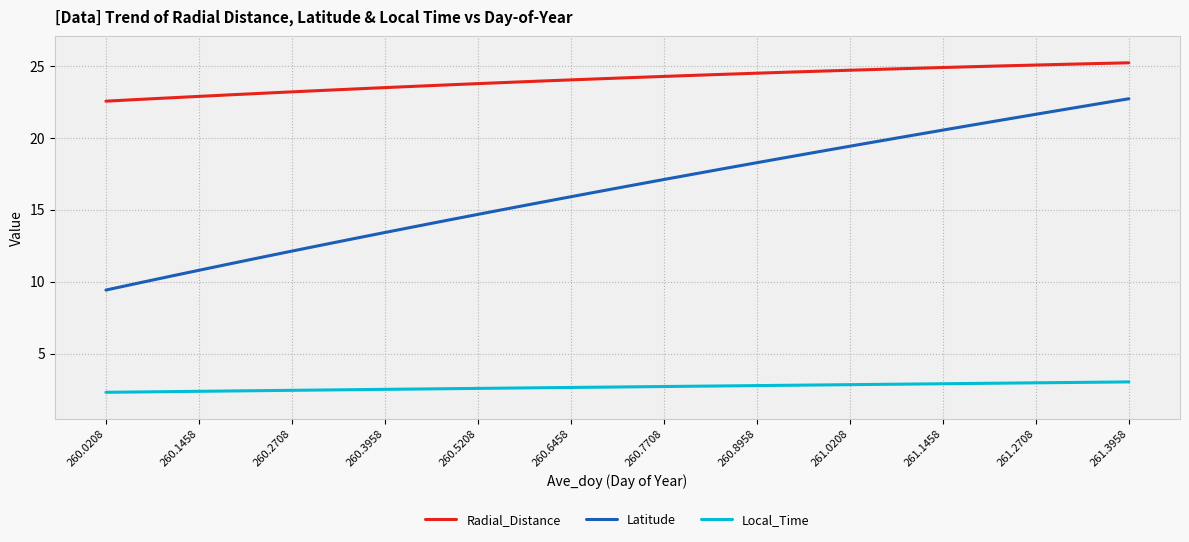

List the series in order of their peak value, highest first.

Radial_Distance, Latitude, Local_Time